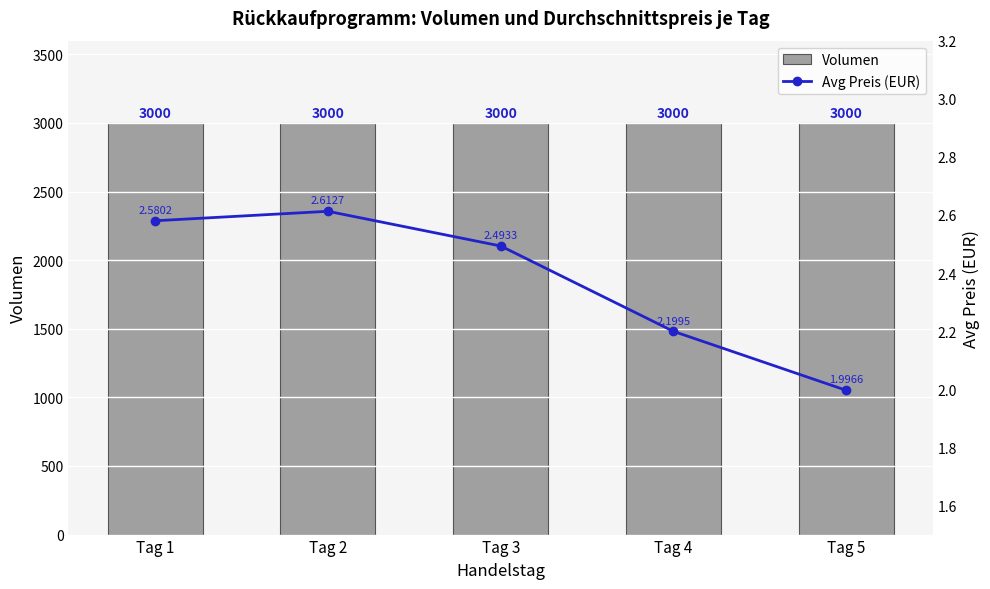

How many values in the Avg Preis (EUR) series are below 2?

1